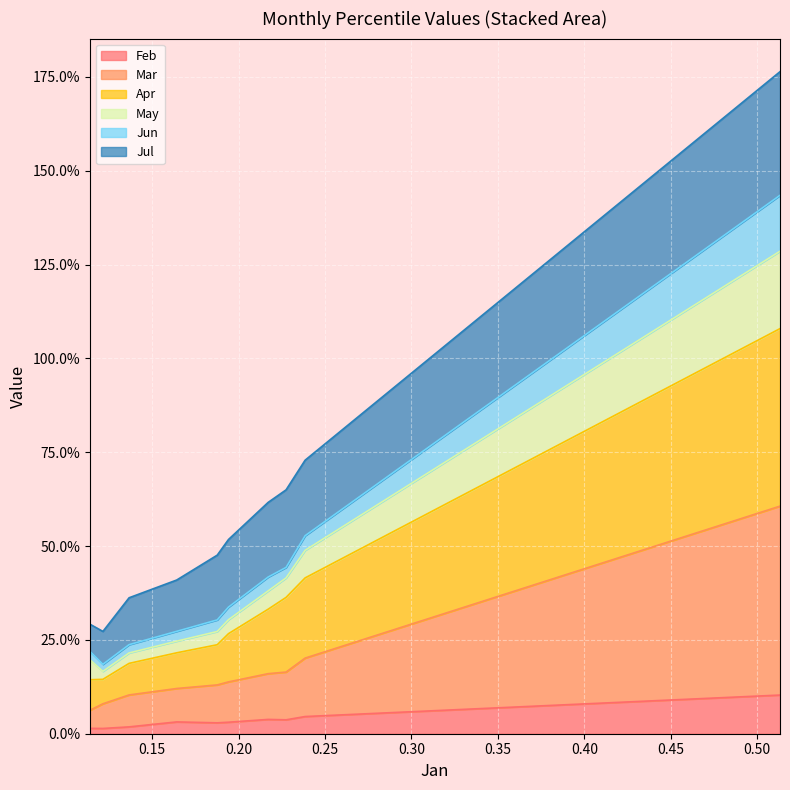

What are all the series names shown in the legend?

Feb, Mar, Apr, May, Jun, Jul